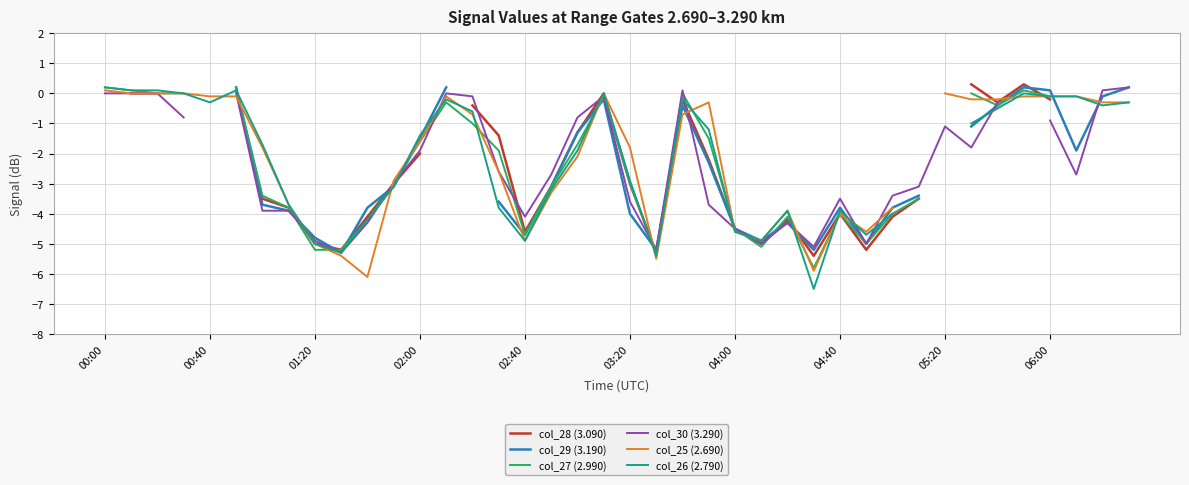

How many values in the col_27 (2.990) series exceed -1?

13